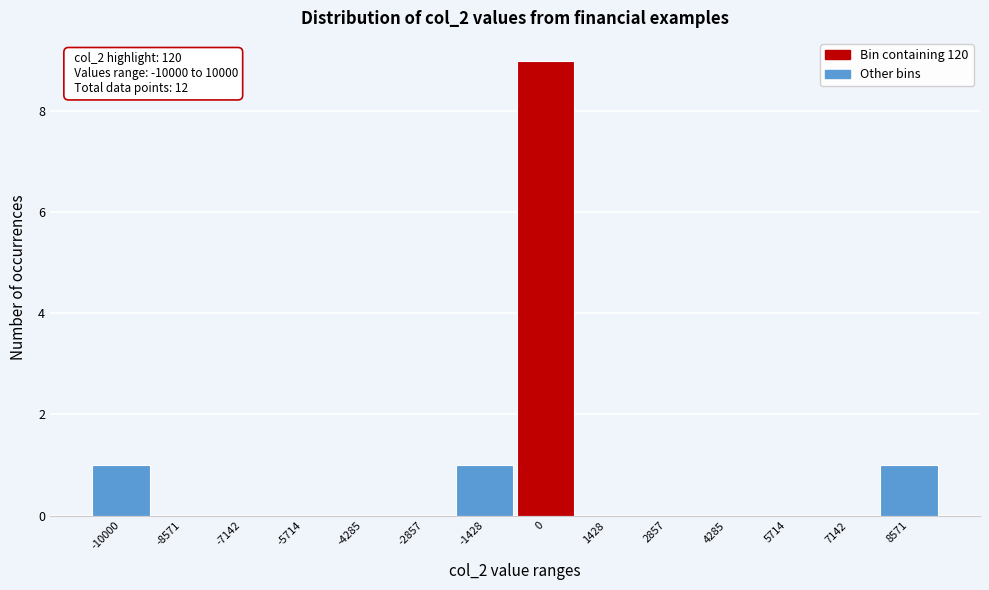

Reading left to right, transcribe all the data shown in this chart.

-10000=1	-8571=0	-7142=0	-5714=0	-4285=0	-2857=0	-1428=1	0=9	1428=0	2857=0	4285=0	5714=0	7142=0	8571=1